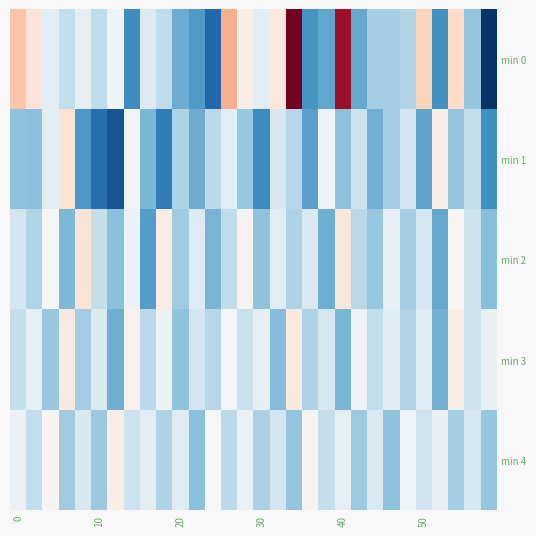

How many data points does each series have?

30